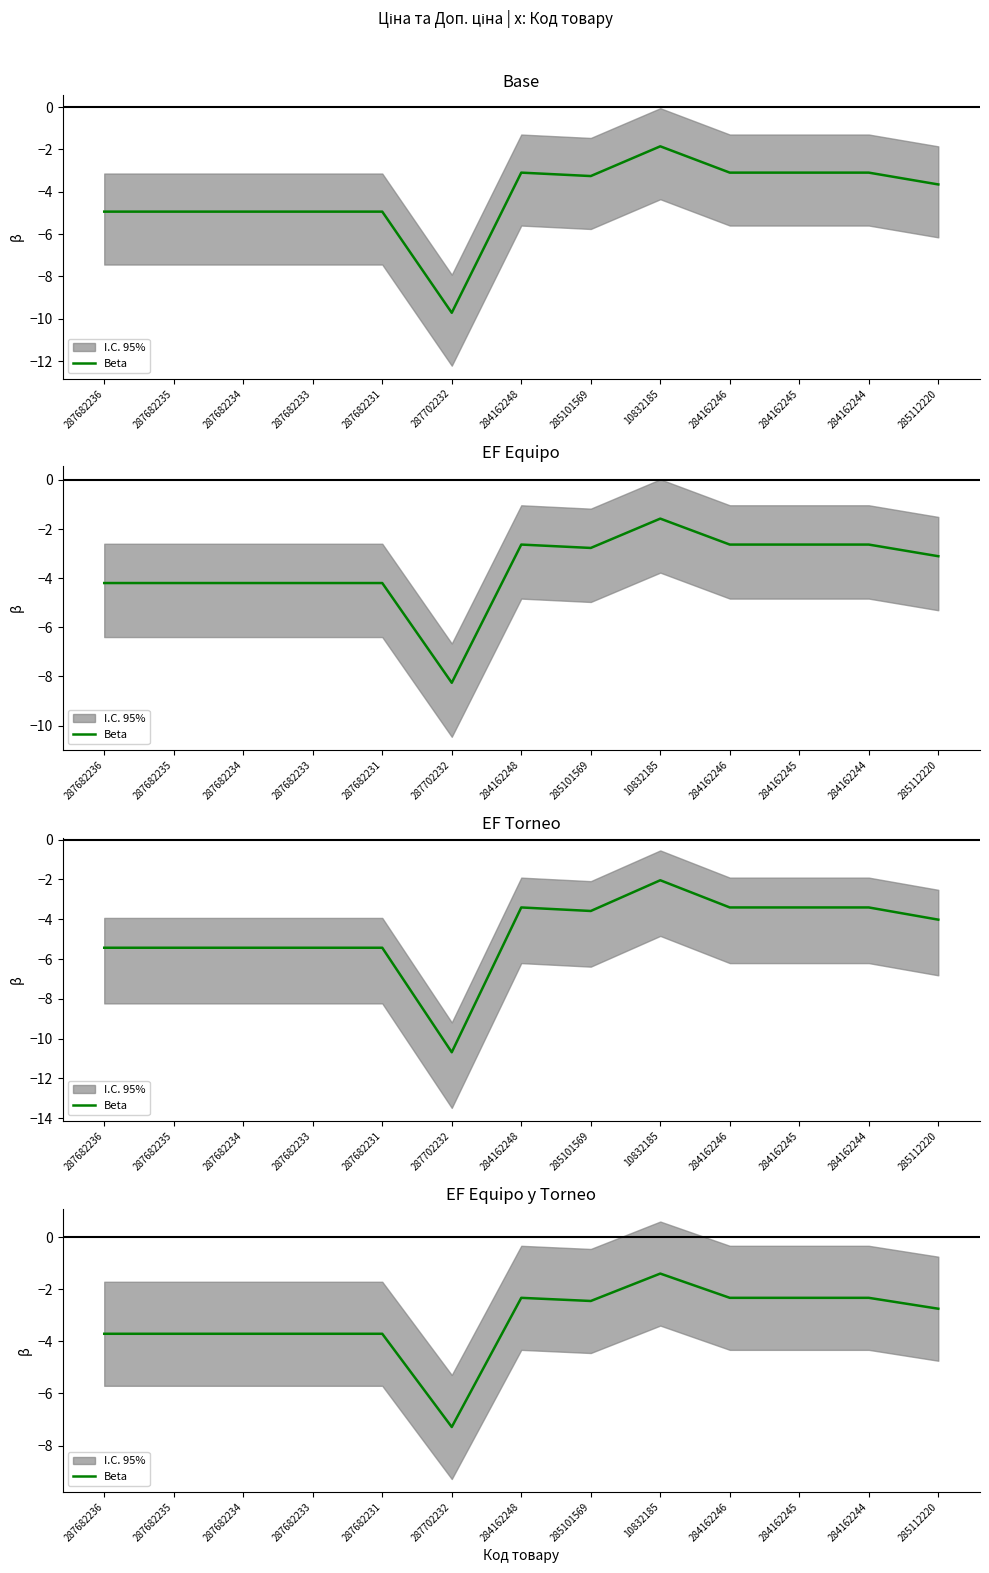

What is the value of the 2nd point from the left?

-3.7